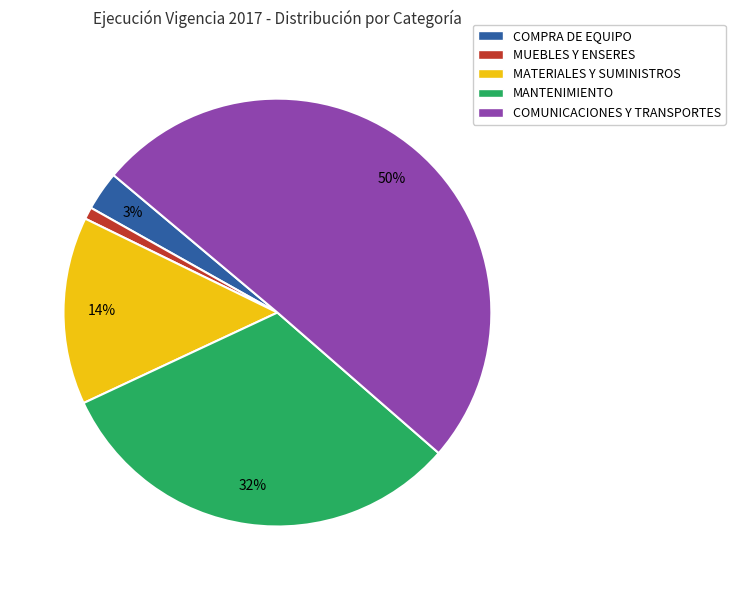

Approximately how many times larger is the value at COMUNICACIONES Y TRANSPORTES compared to MANTENIMIENTO?

1.6